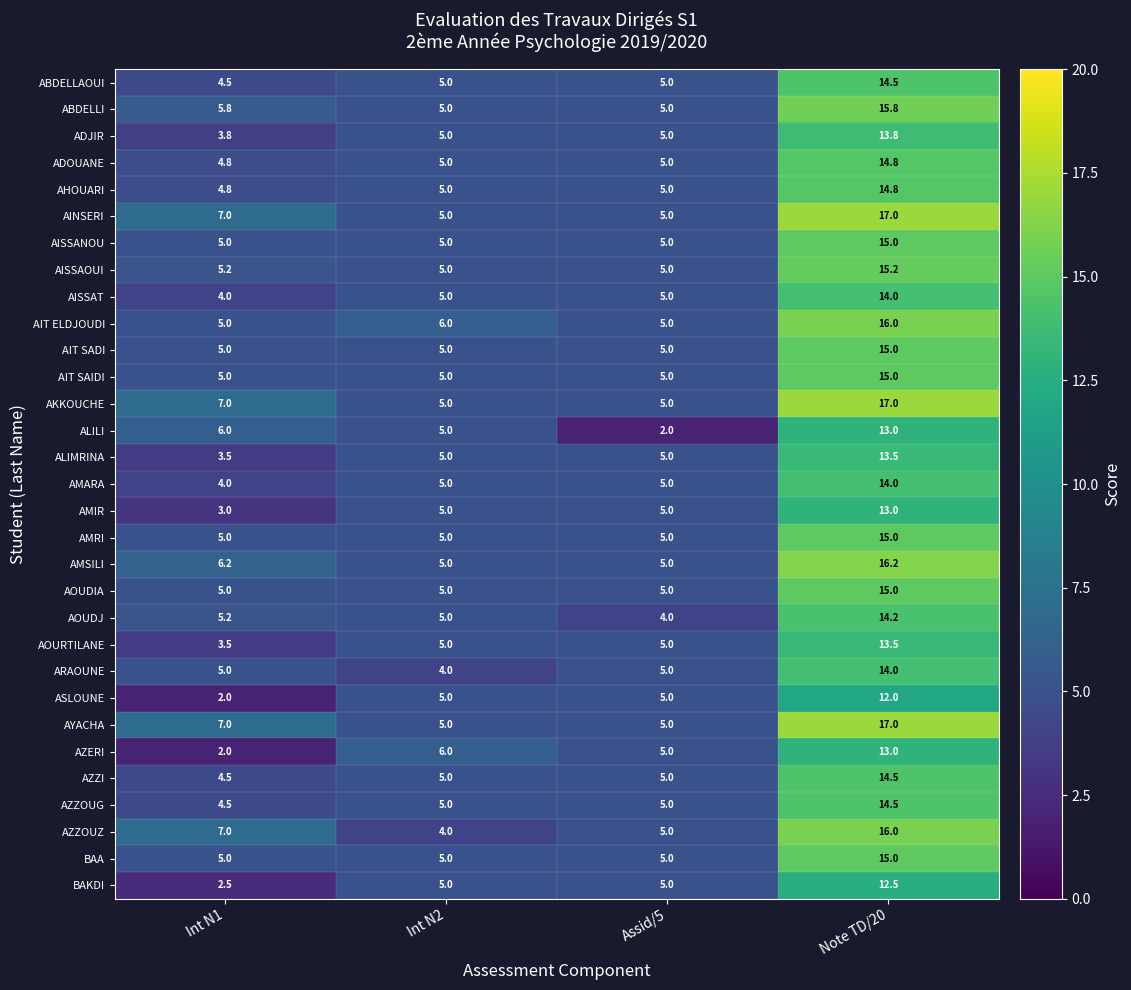

What is the minimum value shown in the chart?

2.0